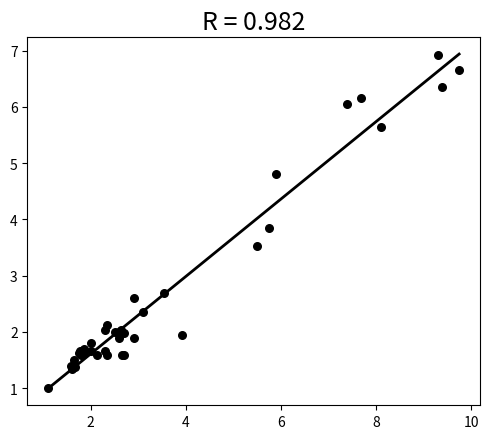

What Y value in the scatter plot is closest to 3?

2.7